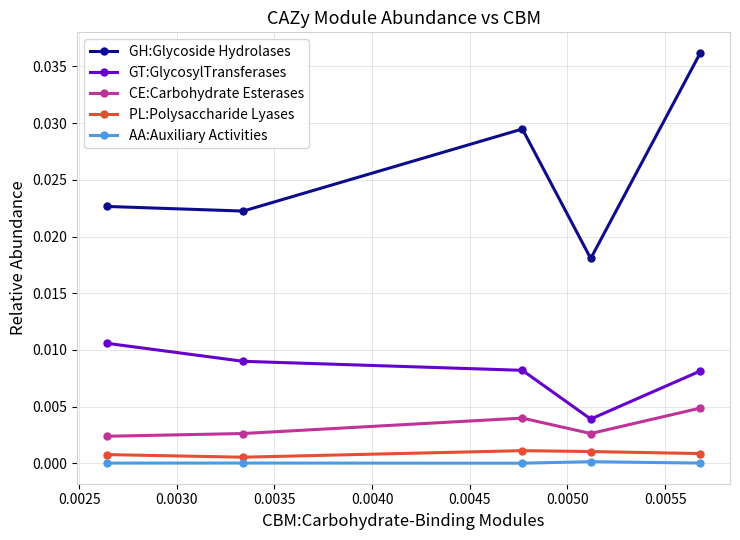

True or false: PL:Polysaccharide Lyases has more than 2 interior local peaks.

False